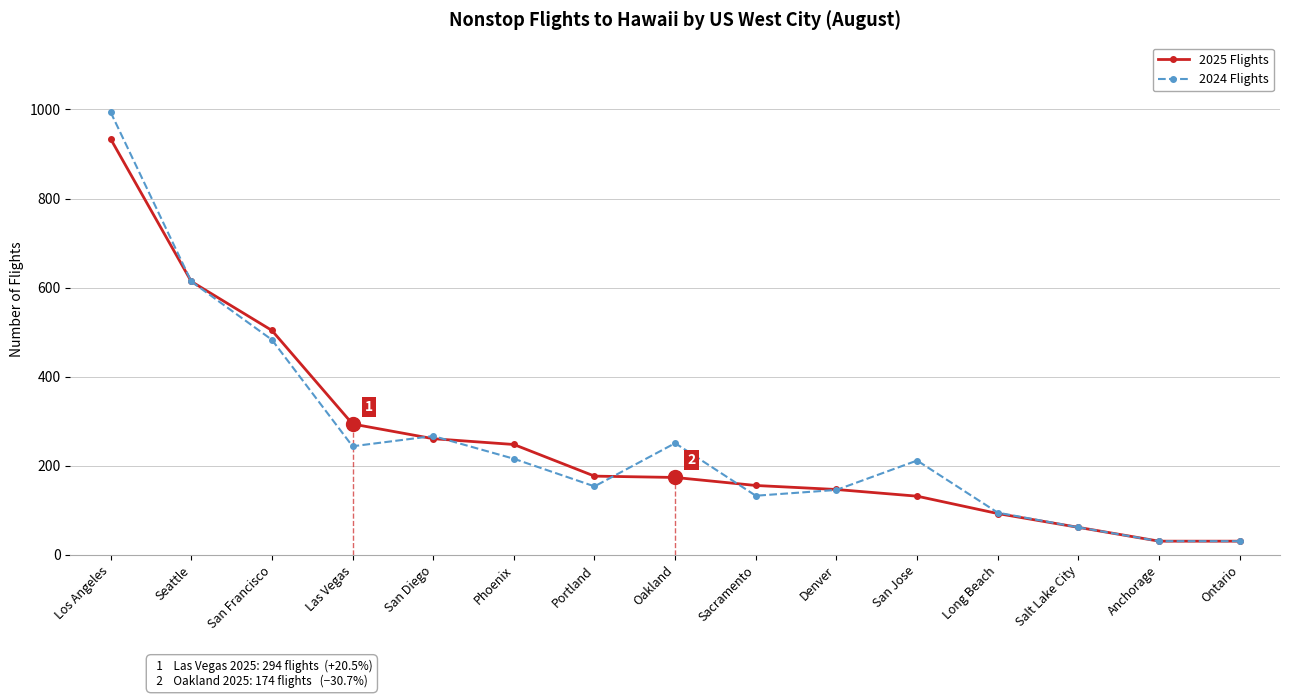

Does the chart display data point markers on the line(s)?

Yes